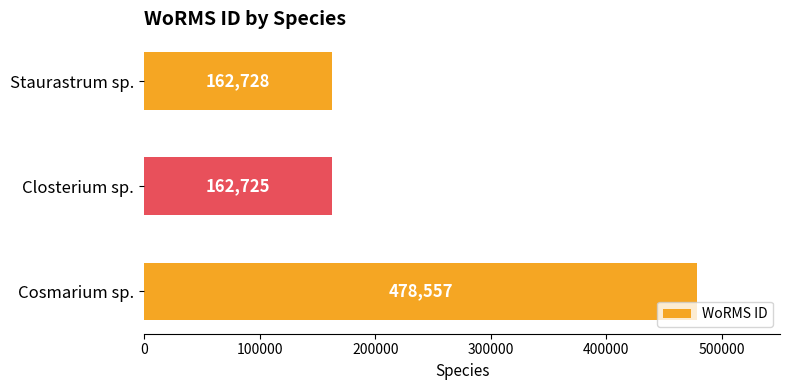

Reading top to bottom, transcribe all the data shown in this chart.

162728	162725	478557